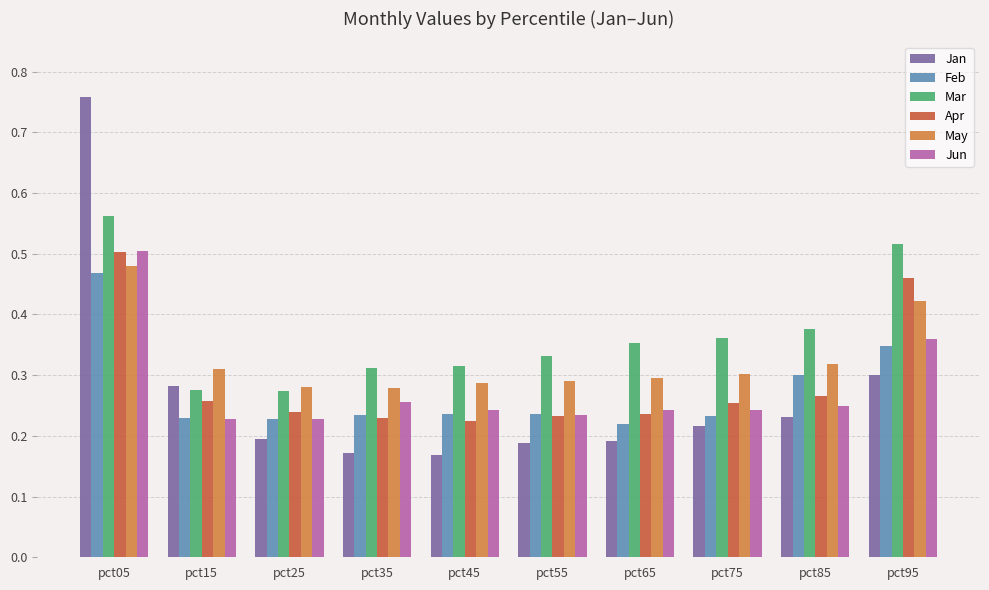

What is the sum of all May values?

3.3